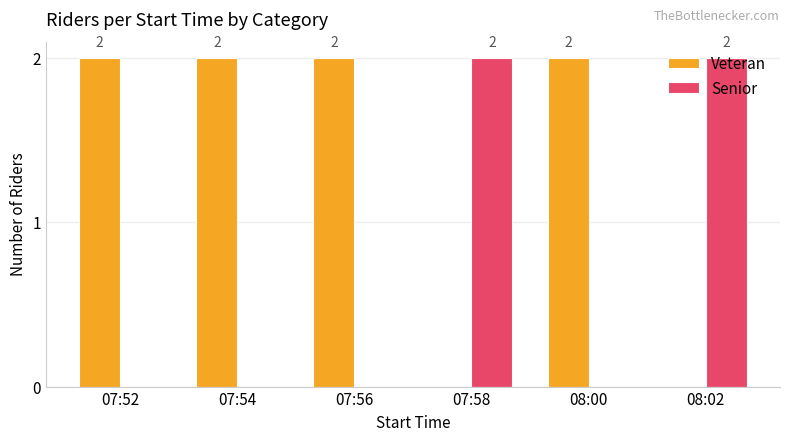

How many Senior values are between 0 and 2?

6